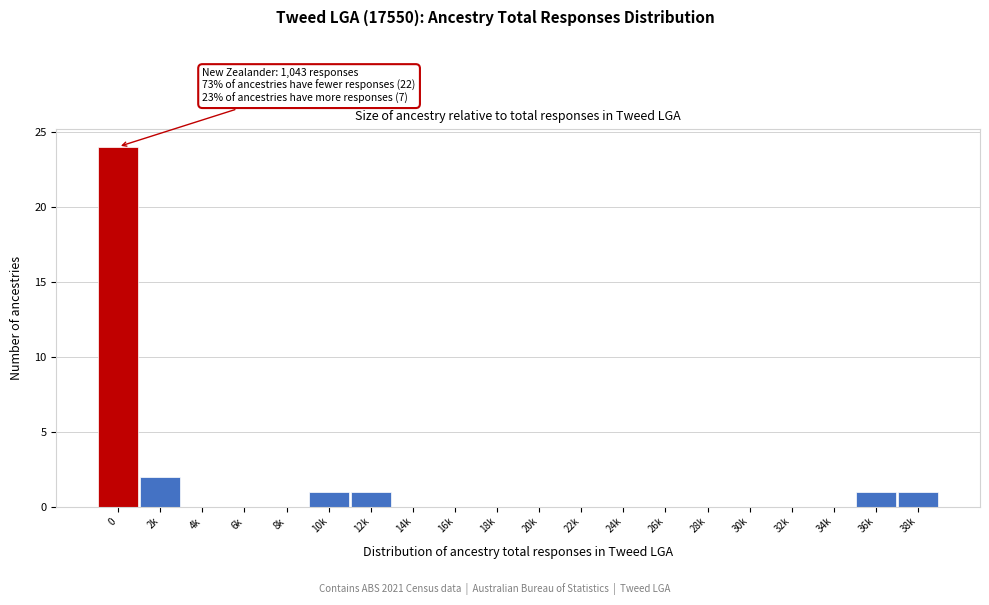

Reading right to left, transcribe all the data shown in this chart.

38k=1	36k=1	34k=0	32k=0	30k=0	28k=0	26k=0	24k=0	22k=0	20k=0	18k=0	16k=0	14k=0	12k=1	10k=1	8k=0	6k=0	4k=0	2k=2	0=24